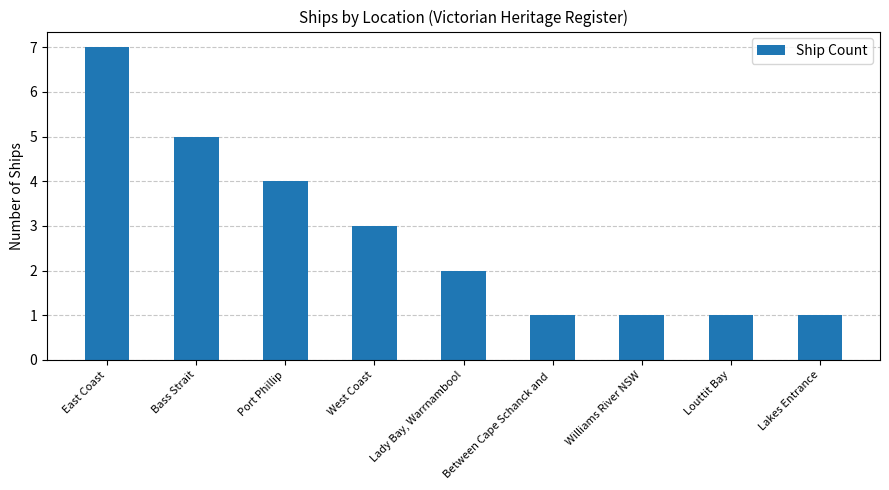

Between Bass Strait and Lakes Entrance, which is larger?

Bass Strait